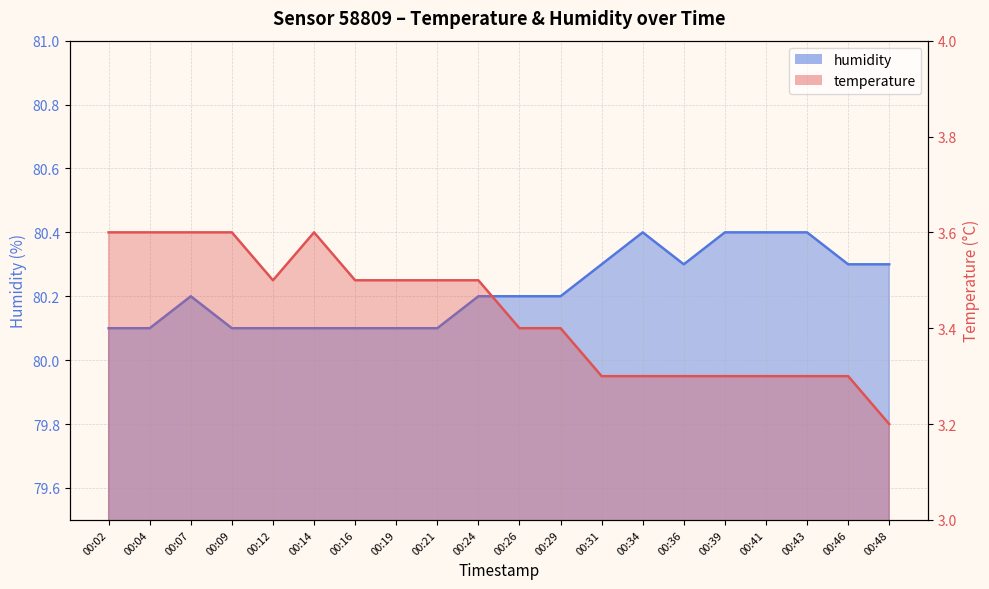

What is the approximate value of temperature at 00:46?

3.3